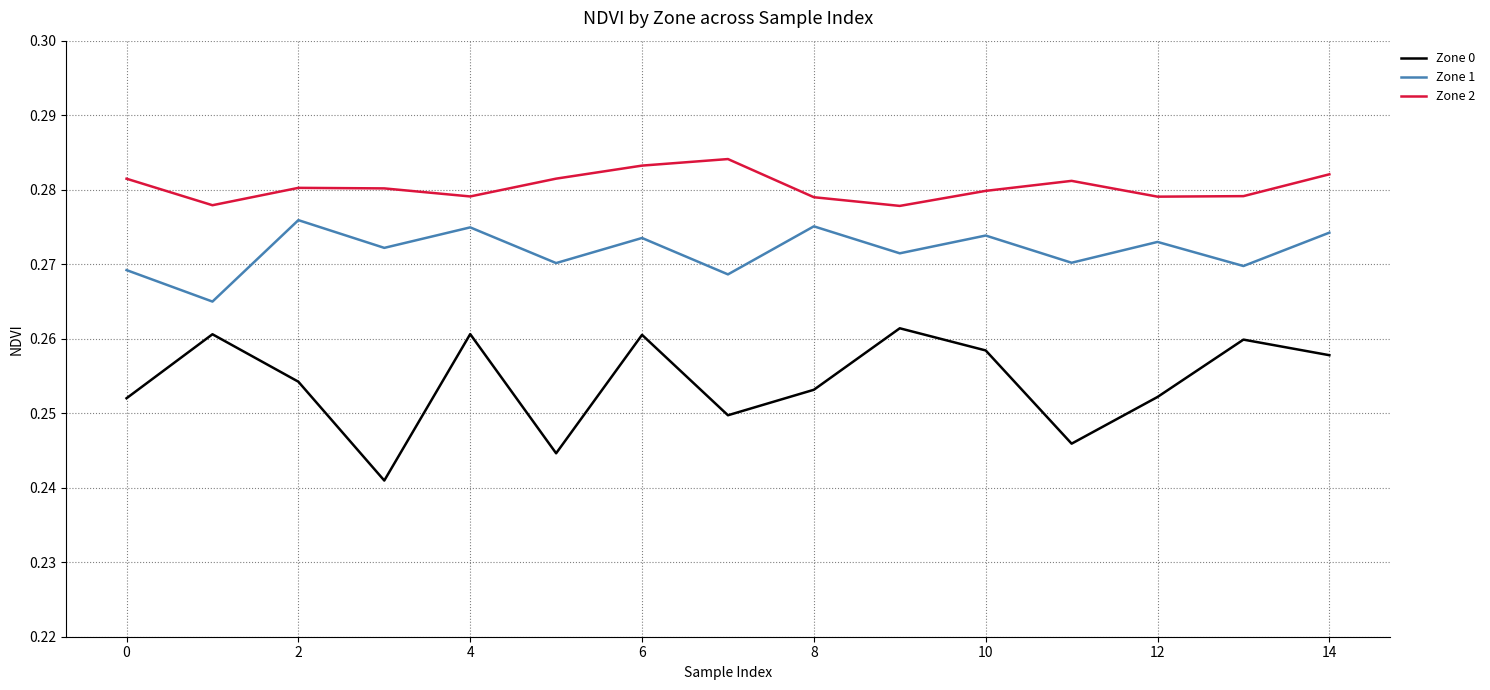

List the series in order of their overall mean, lowest first.

Zone 0, Zone 1, Zone 2